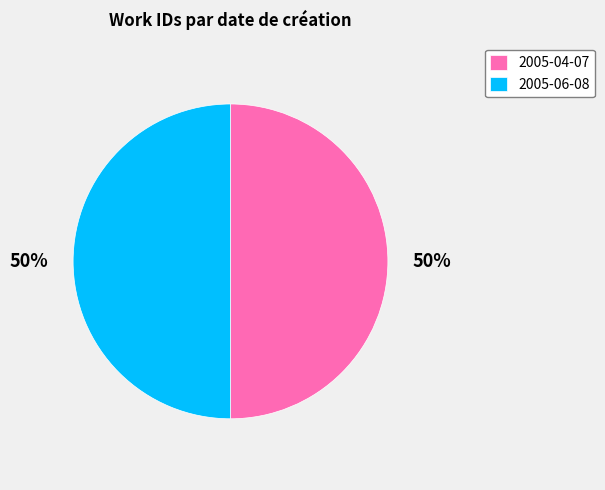

To the nearest percent, what percentage of the pie is 2005-04-07?

50%